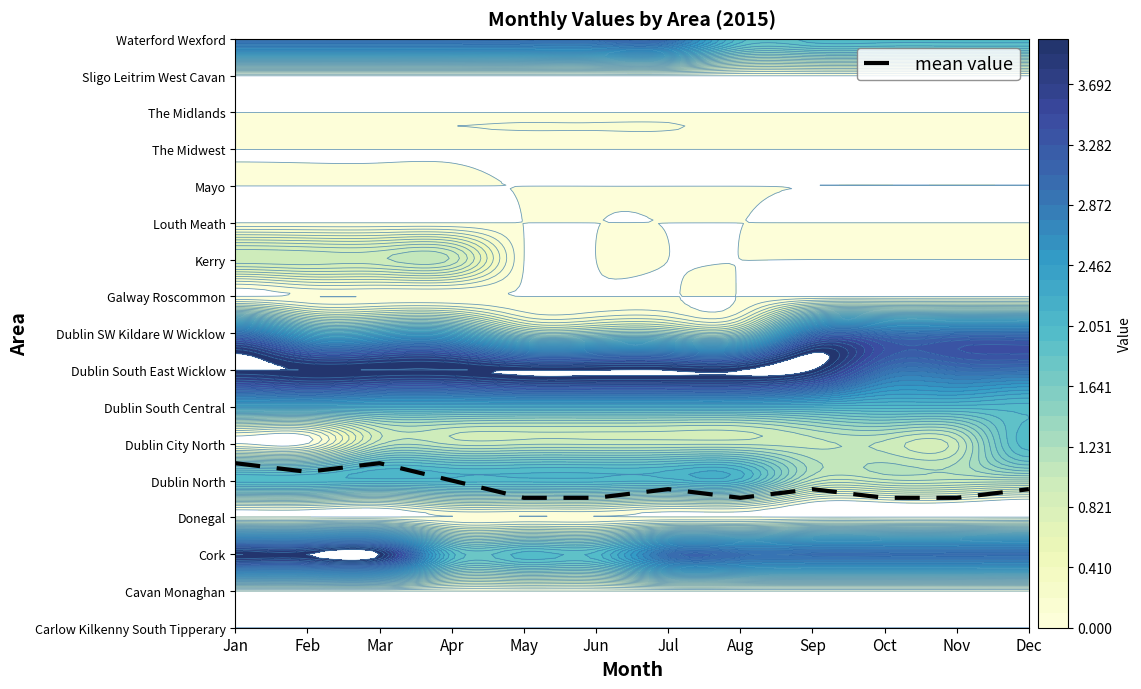

Approximately how many times larger is the value at Mar compared to Jan?

1.0